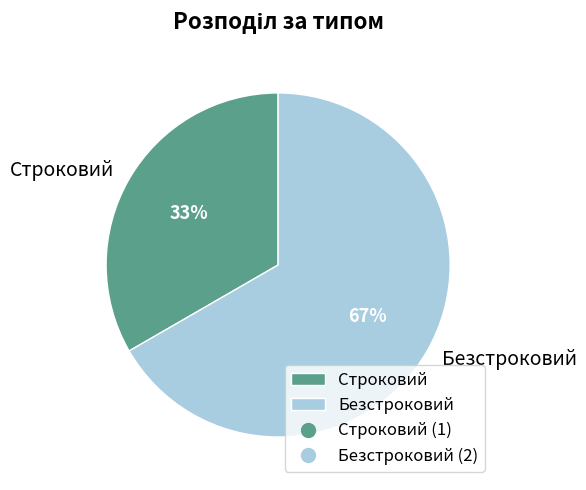

To the nearest percent, what is the average slice percentage?

50%